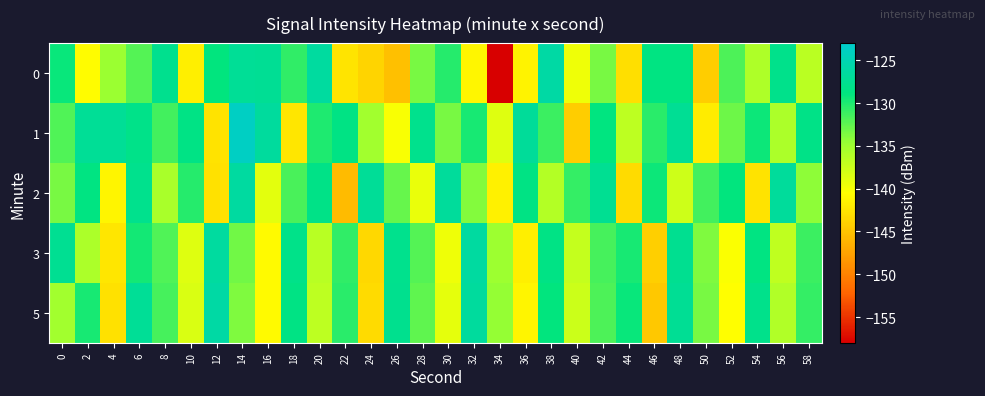

Which label corresponds to the largest value in the chart?

14